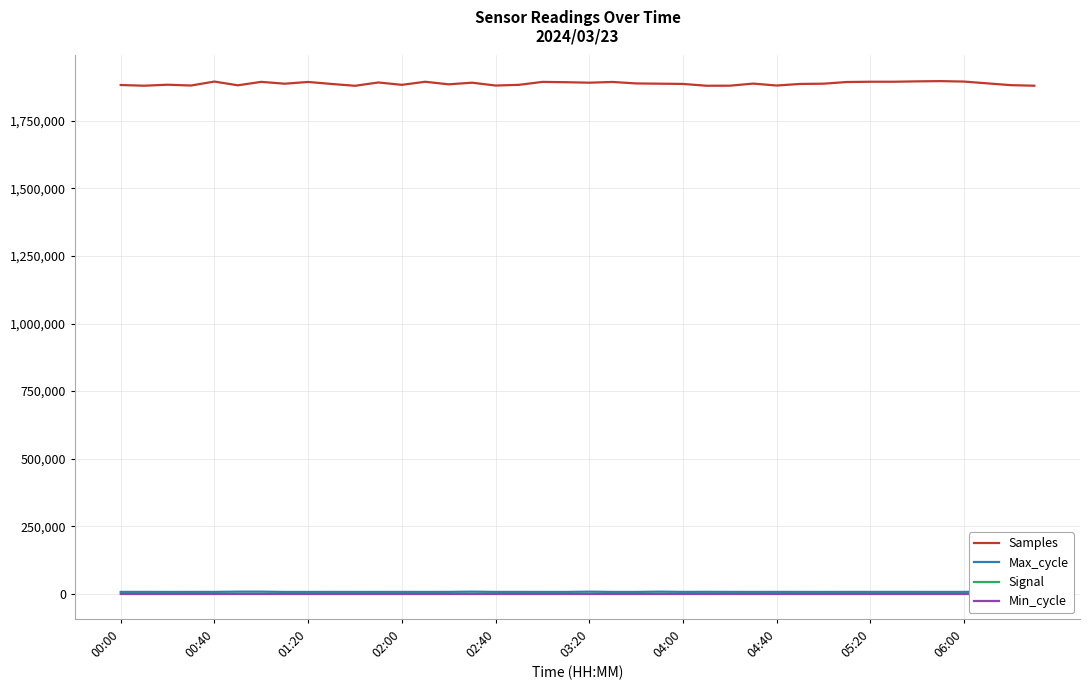

In Samples, how many points are lower than both neighbors (excluding endpoints)?

12